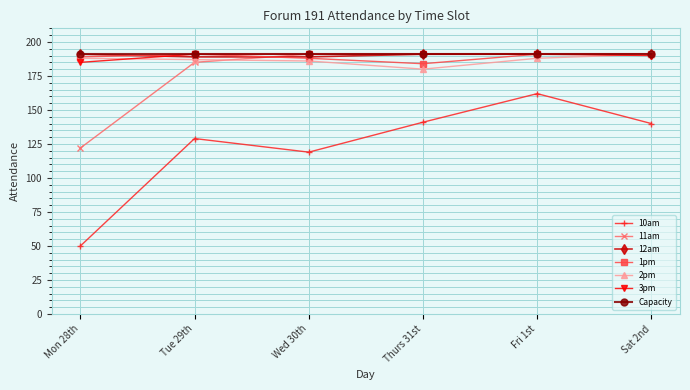

Does the chart have visible grid lines?

Yes